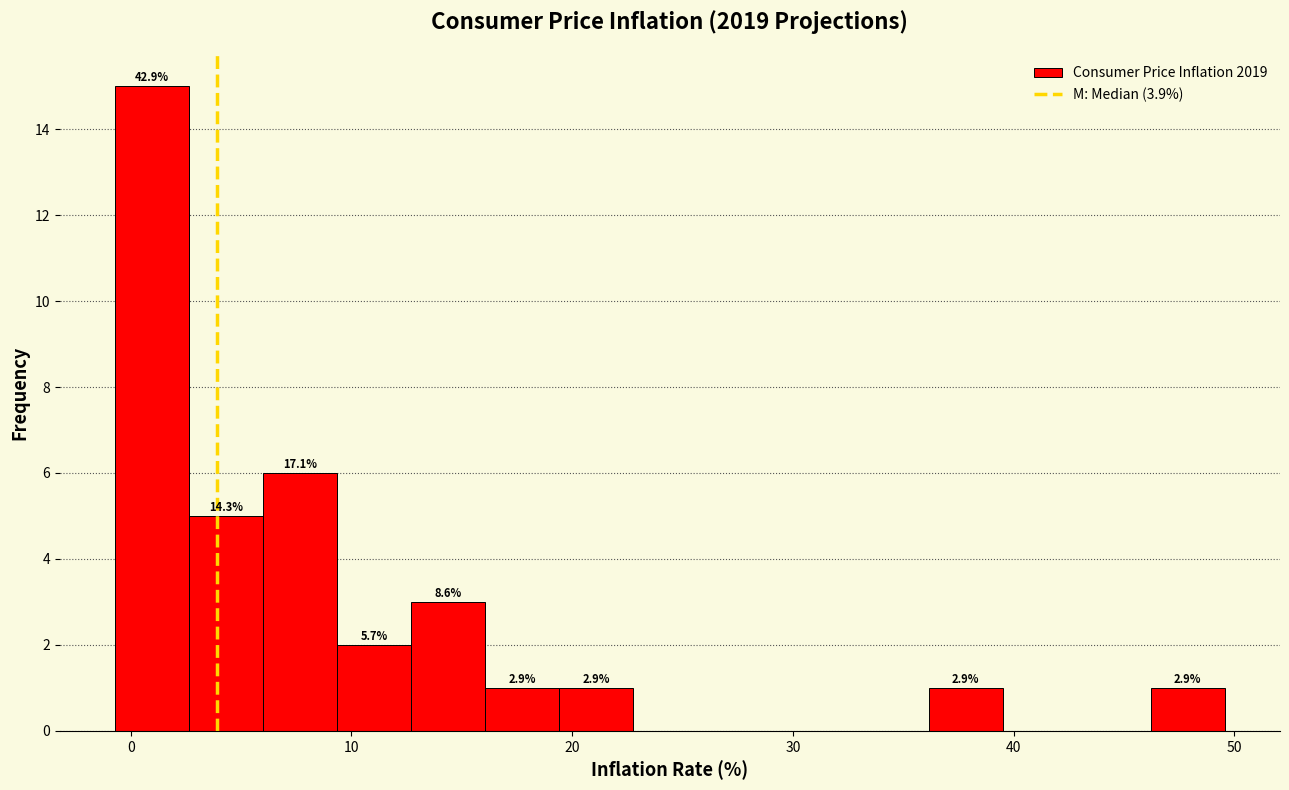

Read against the x-axis, roughly where is the centre of the tallest bar?

1